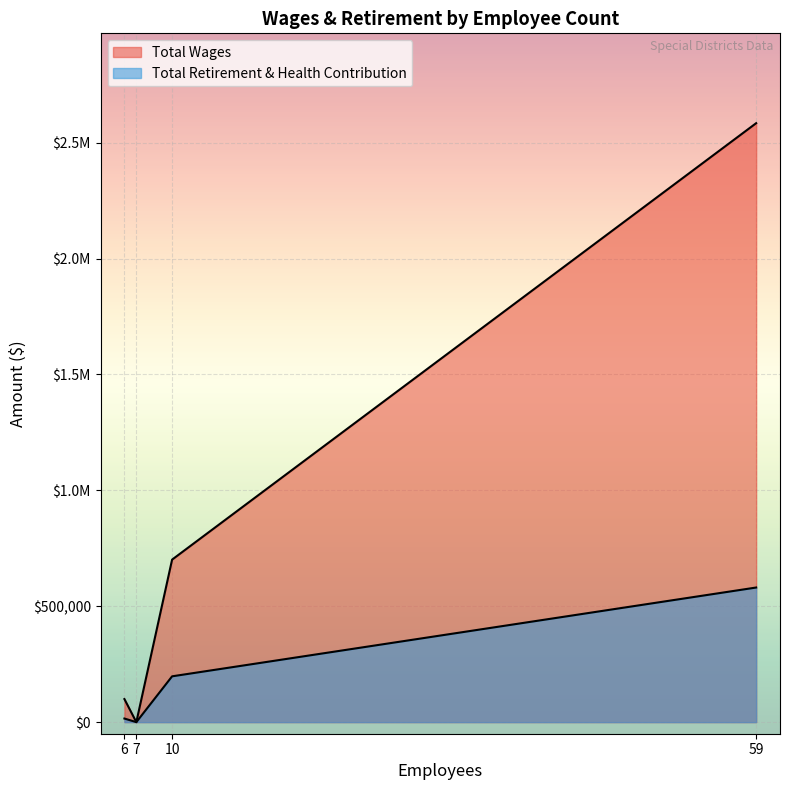

List the series in order of their overall mean, lowest first.

Total Retirement & Health Contribution, Total Wages